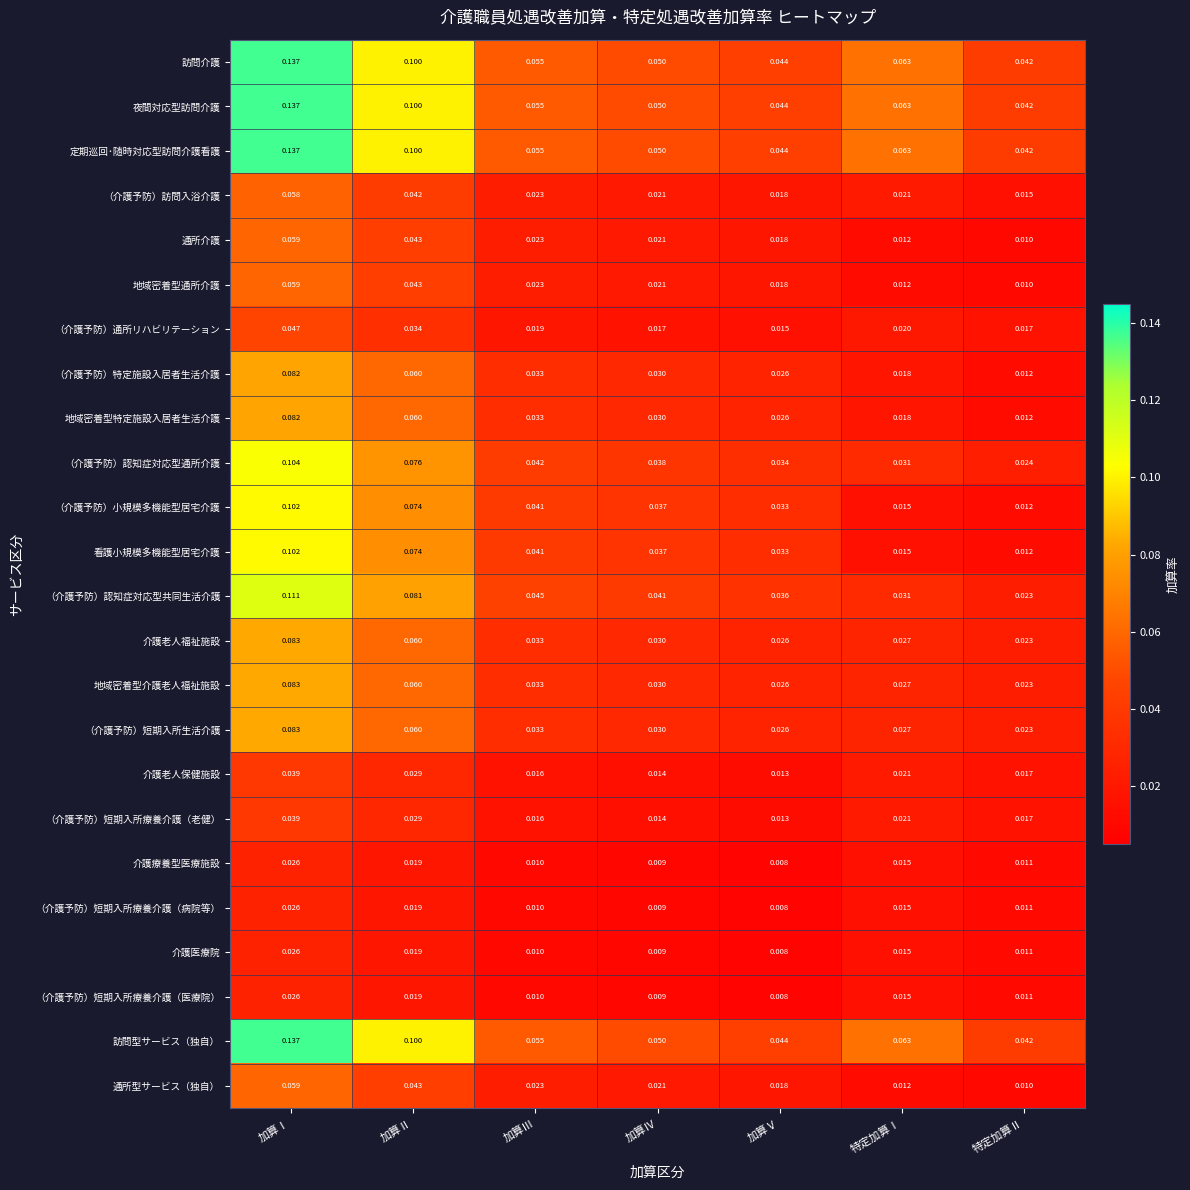

List the labels in order of （介護予防）特定施設入居者生活介護 value, smallest first.

特定加算Ⅱ, 特定加算Ⅰ, 加算Ⅴ, 加算Ⅳ, 加算Ⅲ, 加算Ⅱ, 加算Ⅰ